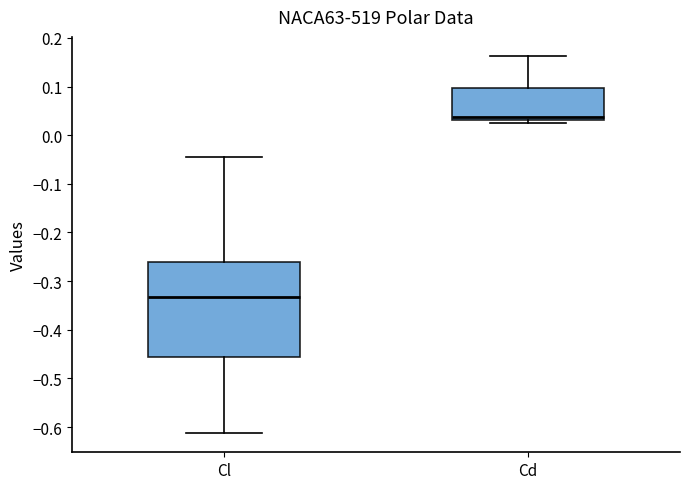

Reading left to right, transcribe this box plot: for each box, give where its median line is, the range the box spans, and where its two whiskers end, as read against the y-axis. The values are not printed on the chart, so give them approximately, as read against the axis.

Cl: median -0.33, box -0.46 to -0.26, whiskers -0.61 to -0.04
Cd: median 0.04, box 0.03 to 0.10, whiskers 0.03 (just below the box's lower edge) to 0.16